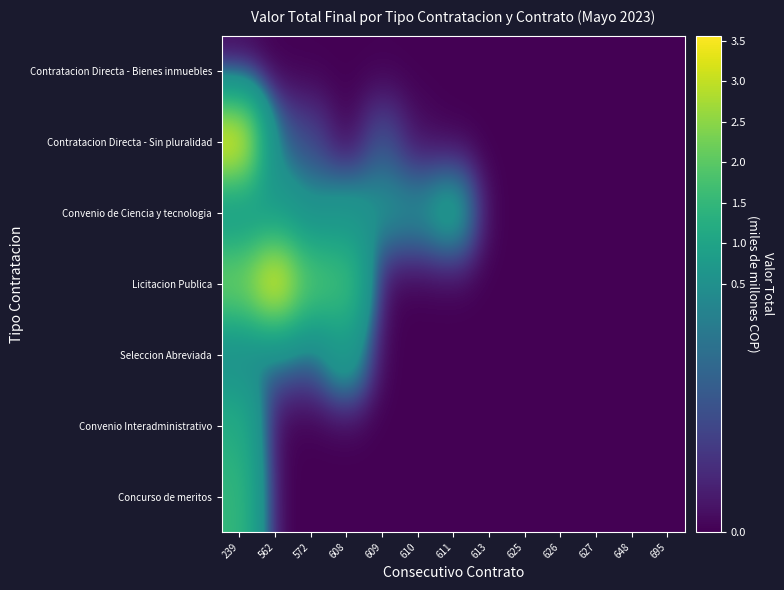

At how many categories does at least one series exceed 0?

7